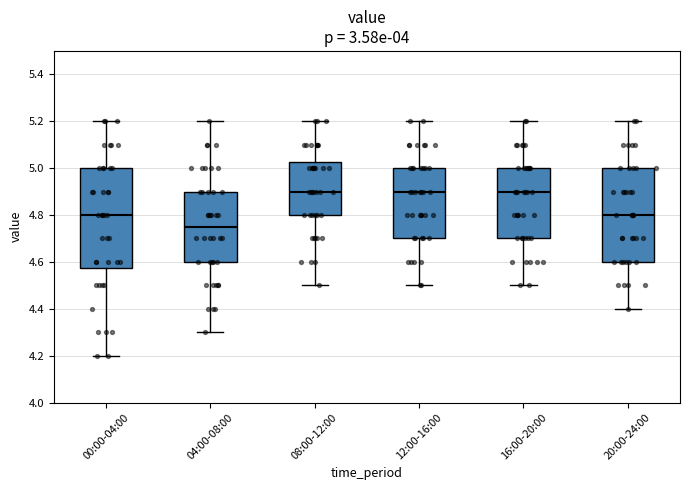

Which box is the tallest, from its lower edge to its upper edge?

00:00-04:00